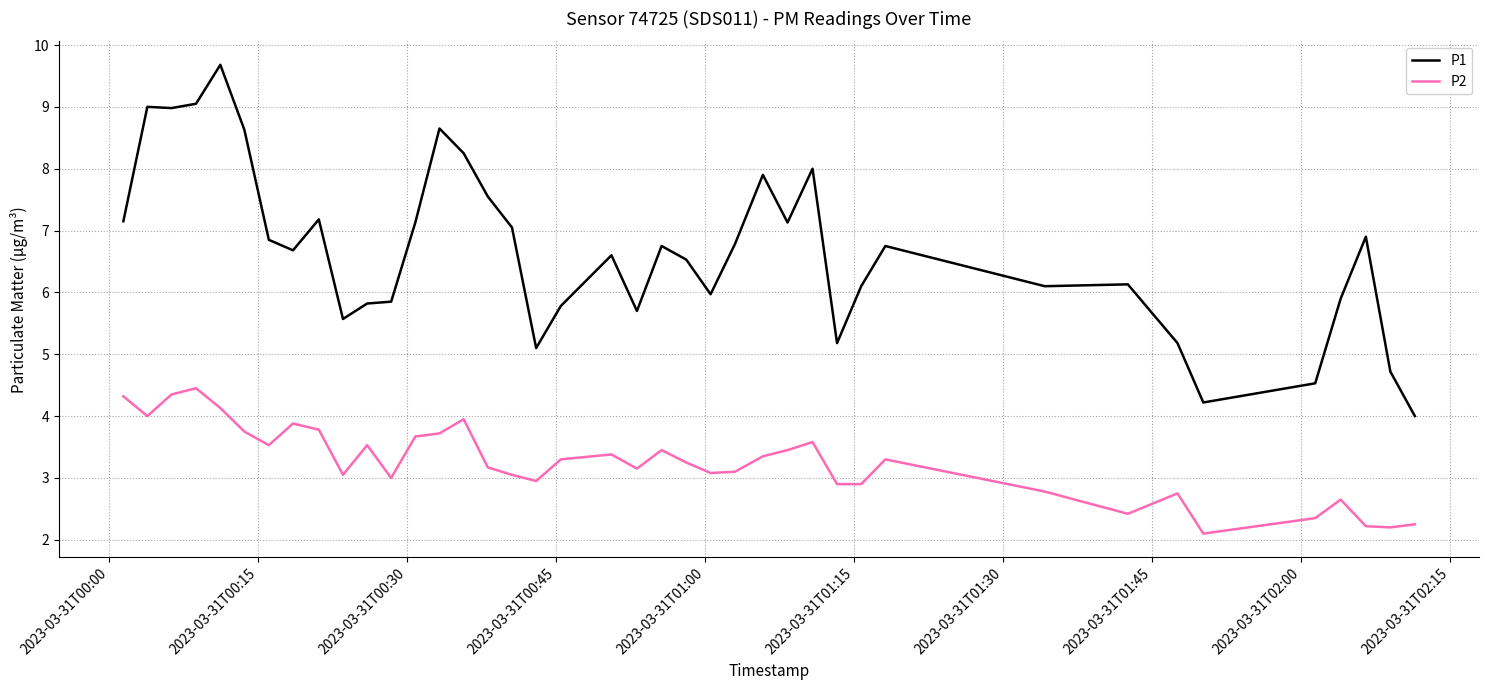

Rank the series by their maximum value, from highest to lowest.

P1, P2